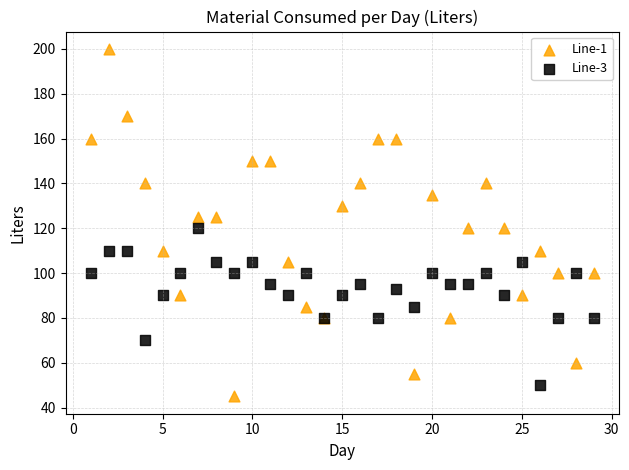

Which series contains the lowest Y value?

Line-1